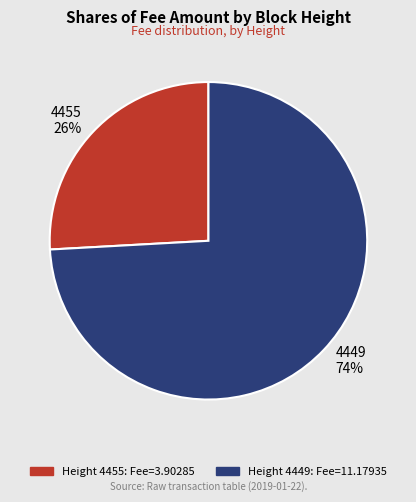

Which category has the biggest portion of the pie?

4449